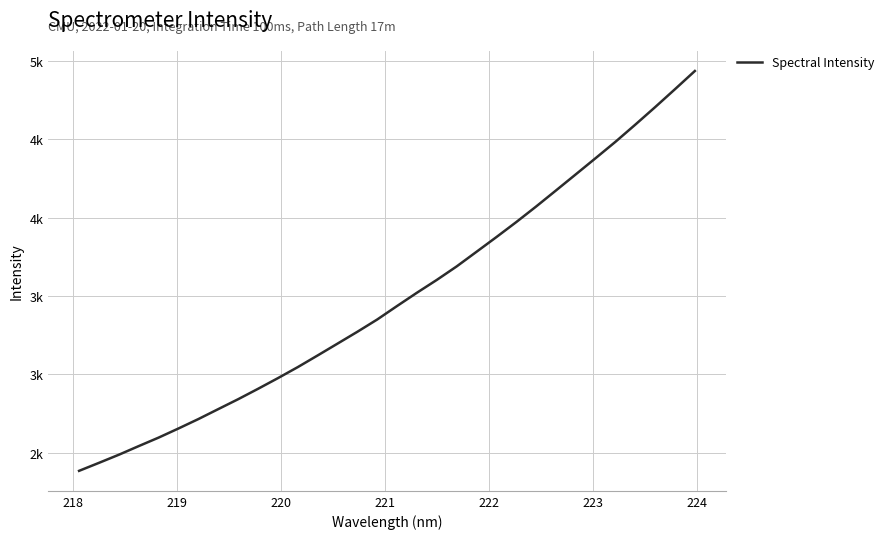

How many lines are shown in the chart?

1